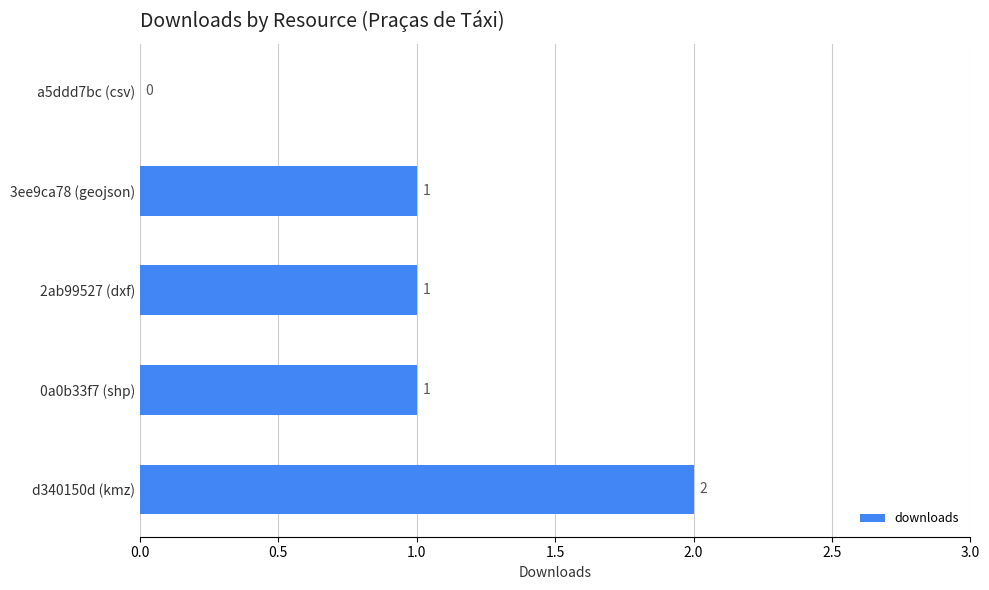

How many values are between 1 and 2?

4